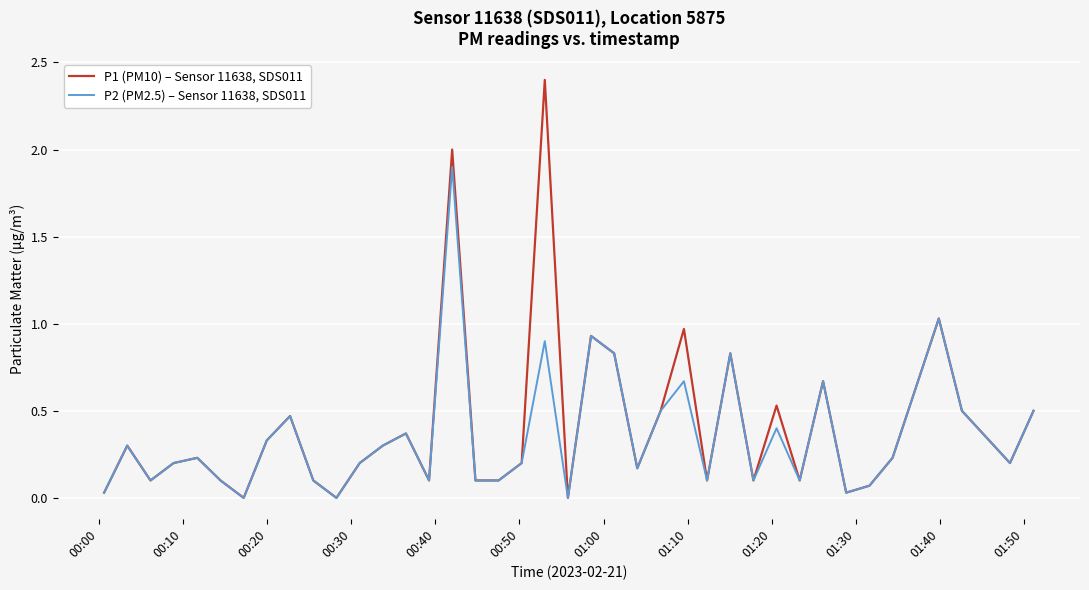

What is the difference between the maximum and minimum values in the P2 (PM2.5) – Sensor 11638, SDS011 series?

1.9